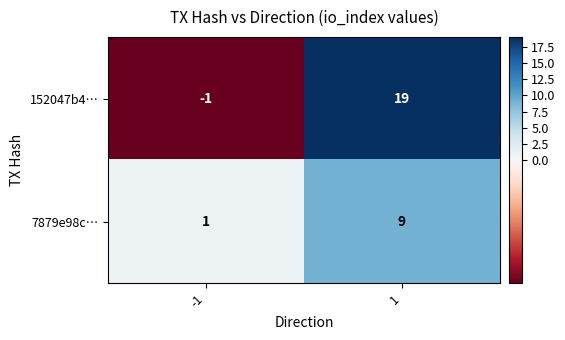

At which category is the sum across all series the highest?

1